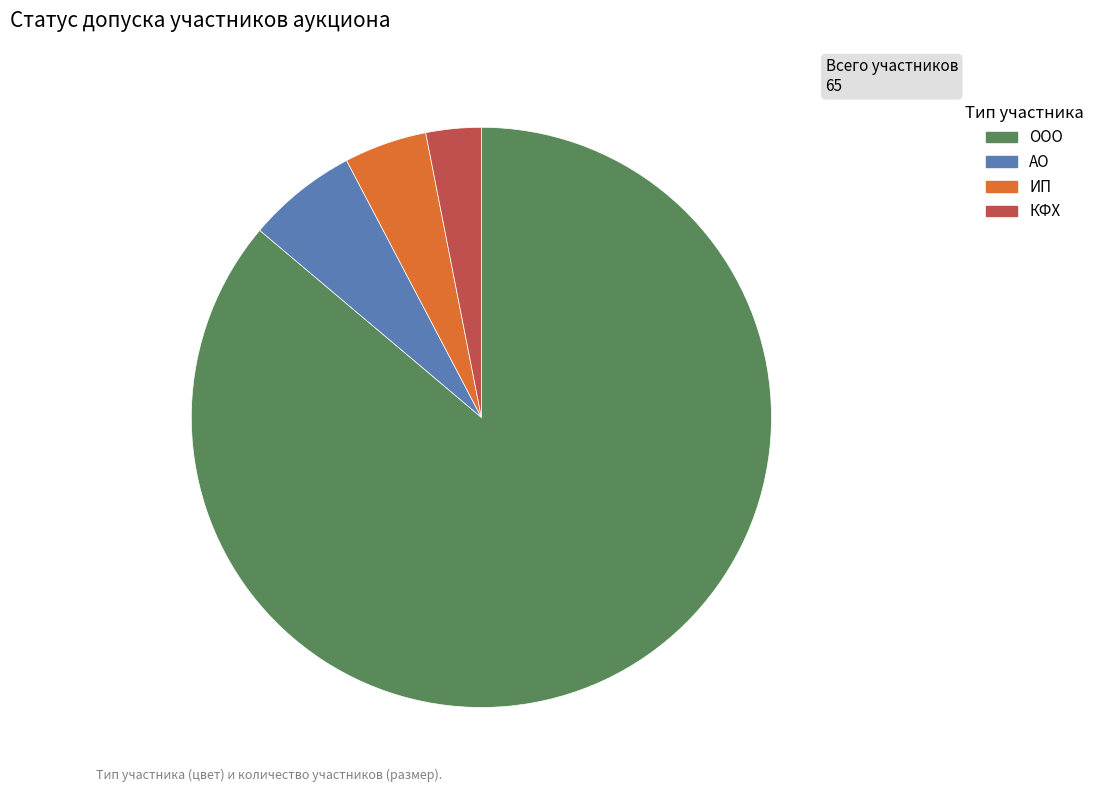

Is there any slice that represents more than half of the pie?

Yes